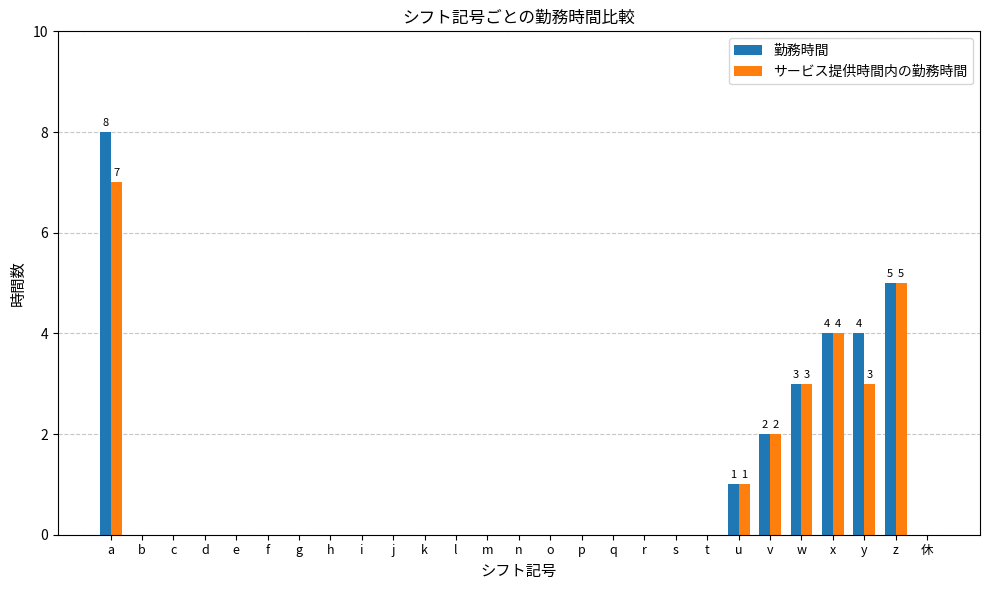

What is the greatest value displayed?

8